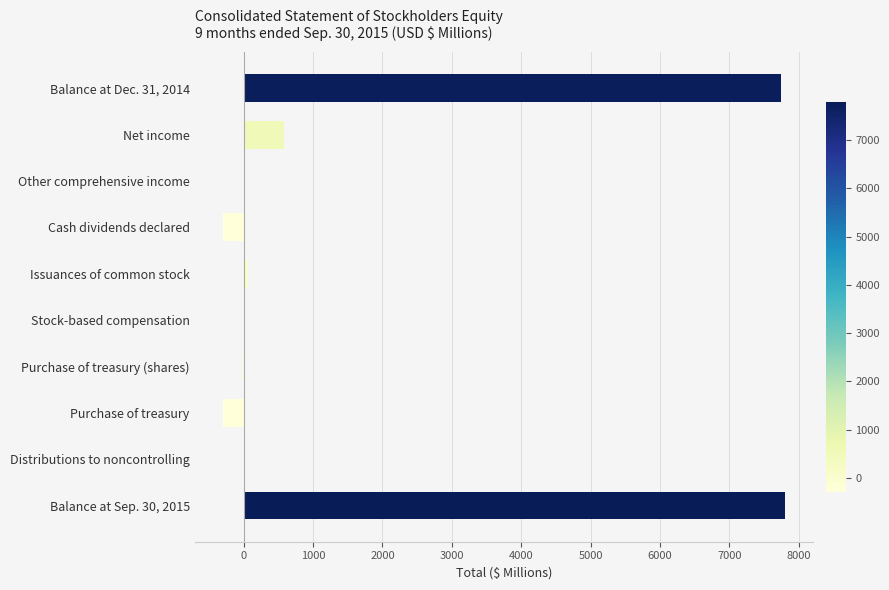

What is the greatest value displayed?

7802.2